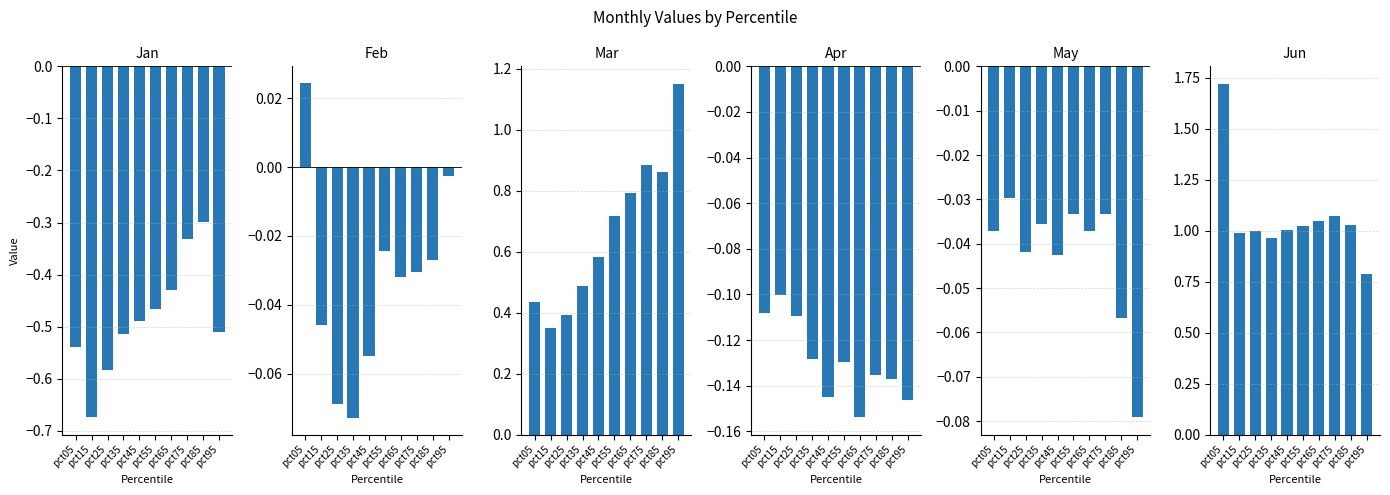

At how many categories does at least one series exceed 0?

10